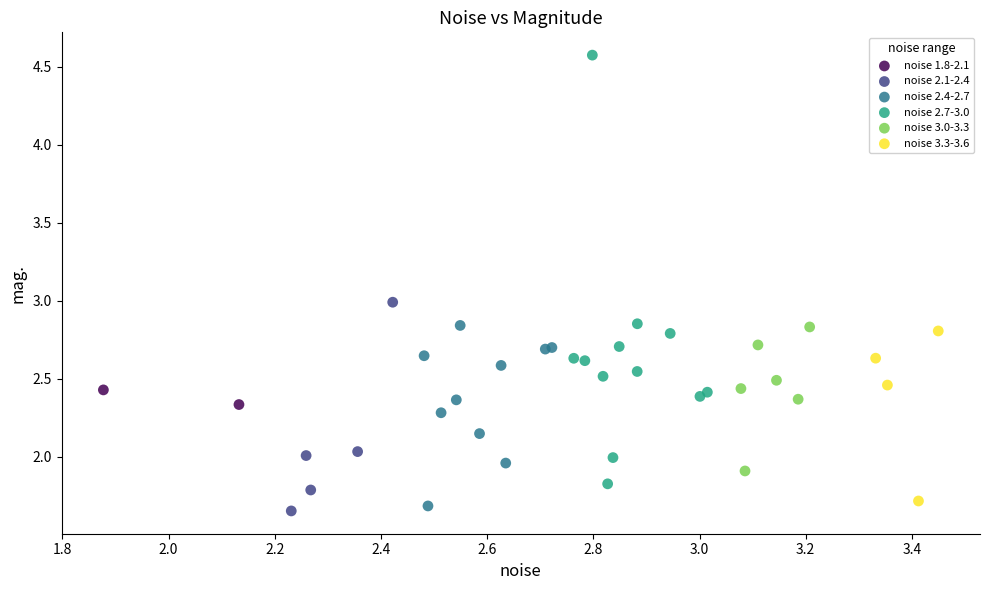

What are all the series names shown in the legend?

noise 1.8-2.1, noise 2.1-2.4, noise 2.4-2.7, noise 2.7-3.0, noise 3.0-3.3, noise 3.3-3.6